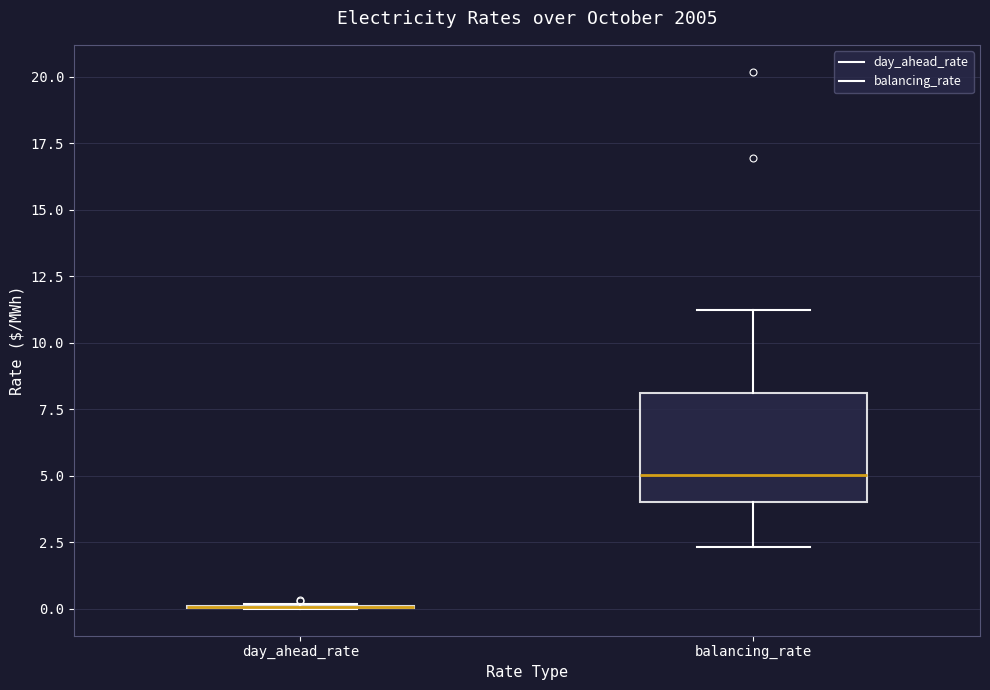

Where does the lower whisker of the box for balancing_rate end on the y-axis? The values are not printed on the chart, so give them approximately, as read against the axis.

2.5